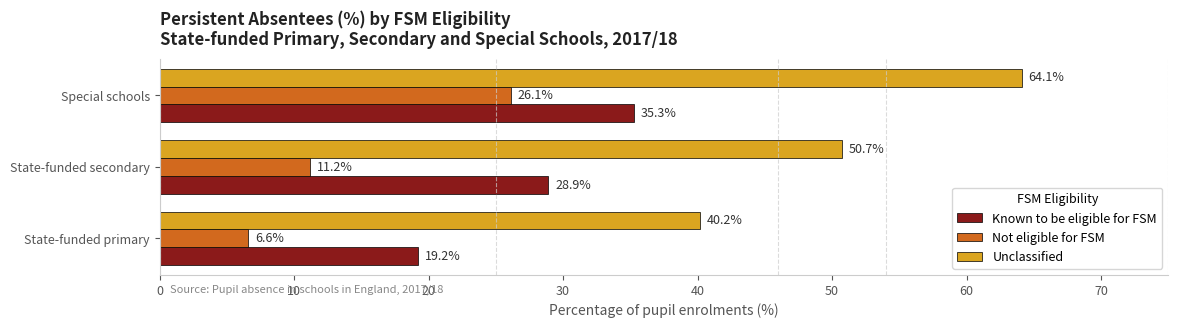

Which series has the largest total across all categories?

Unclassified